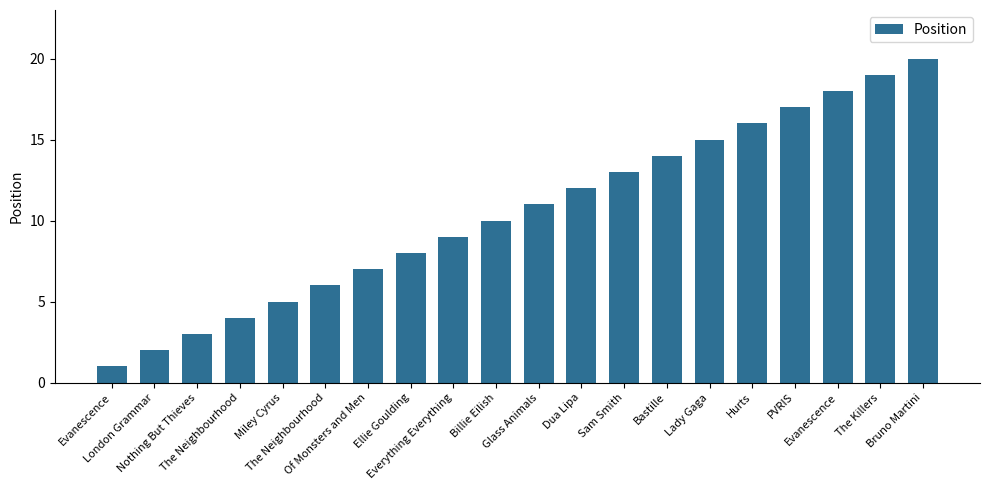

What is the difference between the maximum and minimum values?

19